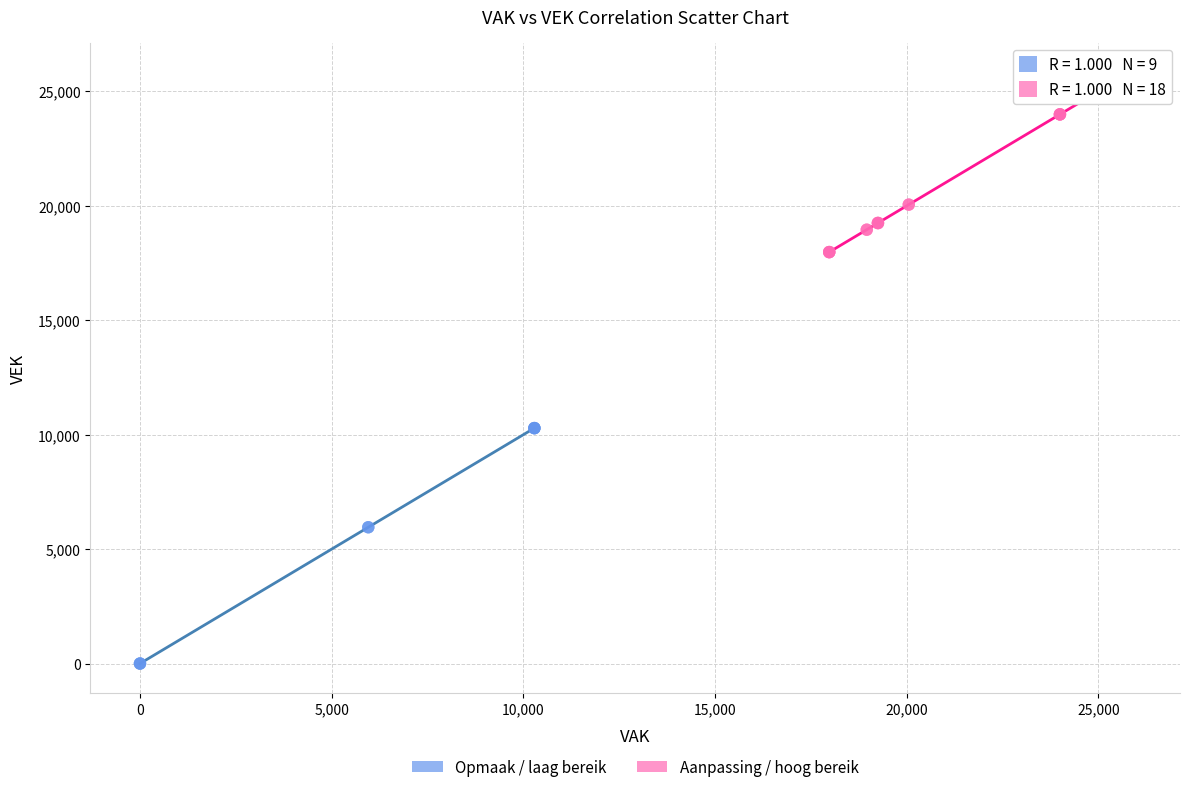

Which series reaches the maximum Y coordinate?

Aanpassing / hoog bereik